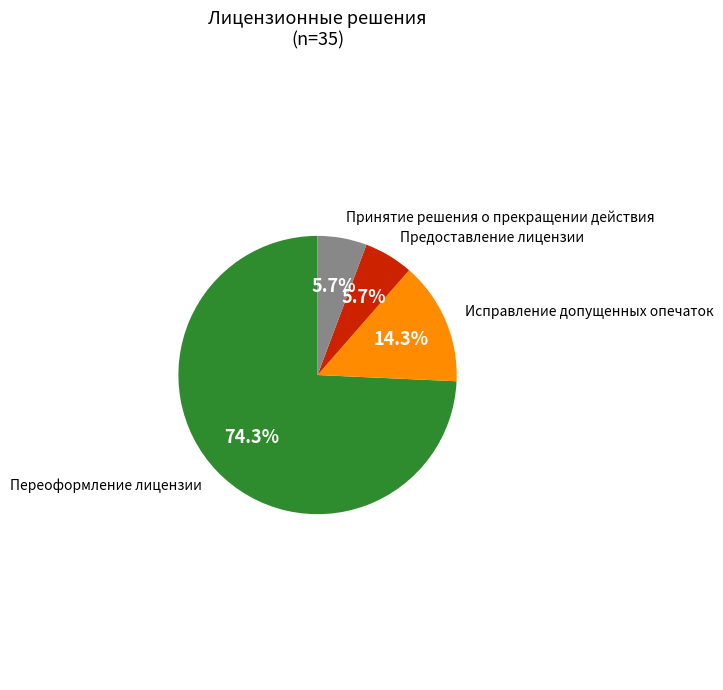

How many slices are in this pie chart?

4